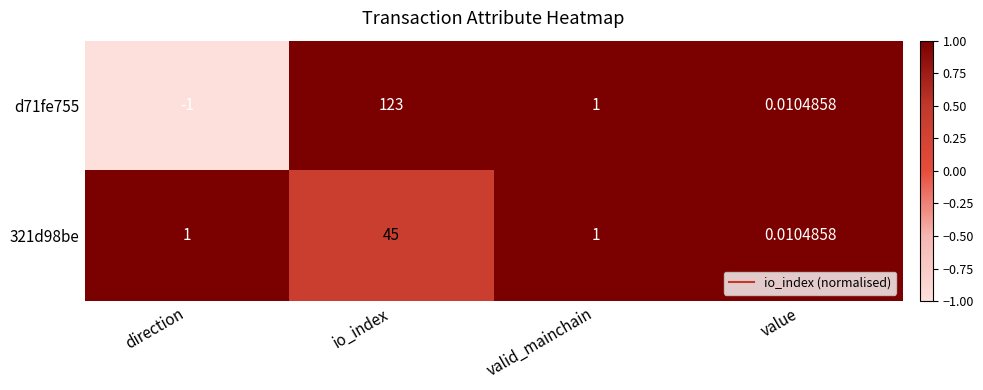

At which category is the sum across all series the highest?

io_index